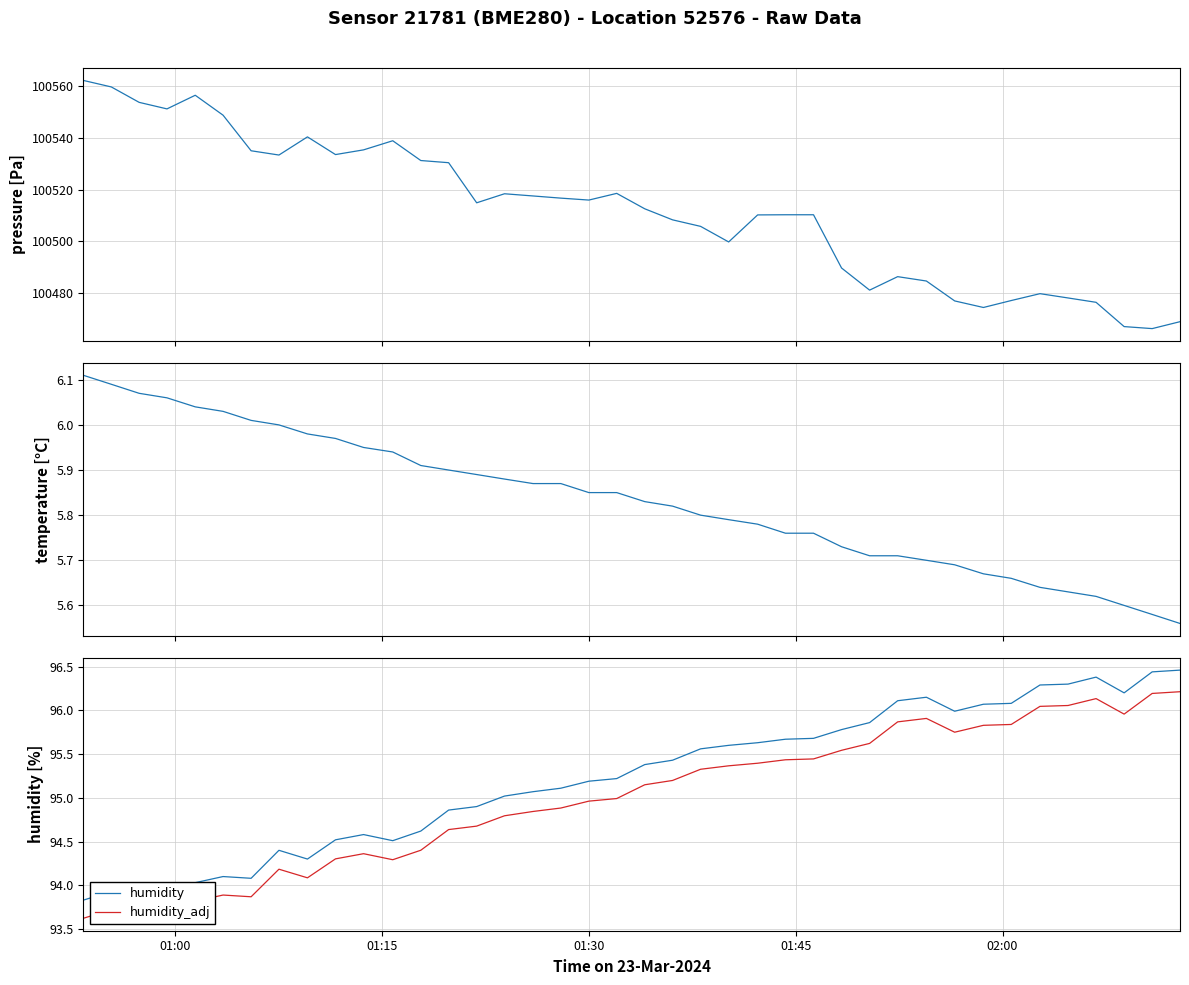

Reading left to right, what are all the values shown in this chart?

pressure: 100562.3	100559.8	100553.8	100551.2	100556.5	100548.8	100535.0	100533.4	100540.4	100533.6	100535.4	100538.9	100531.2	100530.4	100514.9	100518.4	100517.5	100516.7	100515.9	100518.5	100512.6	100508.3	100505.8	100499.7	100510.2	100510.2	100510.2	100489.6	100481.1	100486.3	100484.6	100476.9	100474.3	100477.0	100479.7	100478.0	100476.3	100466.9	100466.2	100468.8
temperature: 6.1	6.1	6.1	6.1	6.0	6.0	6.0	6.0	6.0	6.0	6.0	5.9	5.9	5.9	5.9	5.9	5.9	5.9	5.8	5.8	5.8	5.8	5.8	5.8	5.8	5.8	5.8	5.7	5.7	5.7	5.7	5.7	5.7	5.7	5.6	5.6	5.6	5.6	5.6	5.6
humidity: 93.8	93.9	94.0	94.0	94.0	94.1	94.1	94.4	94.3	94.5	94.6	94.5	94.6	94.9	94.9	95.0	95.1	95.1	95.2	95.2	95.4	95.4	95.6	95.6	95.6	95.7	95.7	95.8	95.9	96.1	96.2	96.0	96.1	96.1	96.3	96.3	96.4	96.2	96.4	96.5
humidity_adj: 93.6	93.7	93.8	93.8	93.8	93.9	93.9	94.2	94.1	94.3	94.4	94.3	94.4	94.6	94.7	94.8	94.8	94.9	95.0	95.0	95.1	95.2	95.3	95.4	95.4	95.4	95.4	95.5	95.6	95.9	95.9	95.8	95.8	95.8	96.0	96.1	96.1	96.0	96.2	96.2